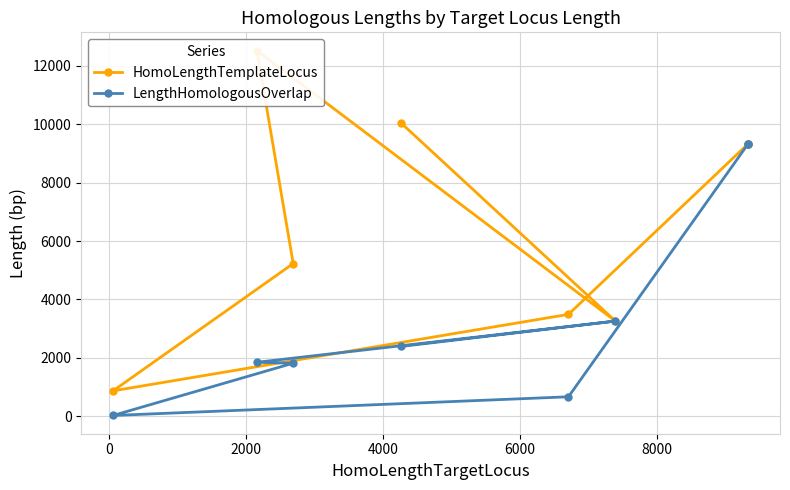

True or false: LengthHomologousOverlap and HomoLengthTemplateLocus cross at least once.

False